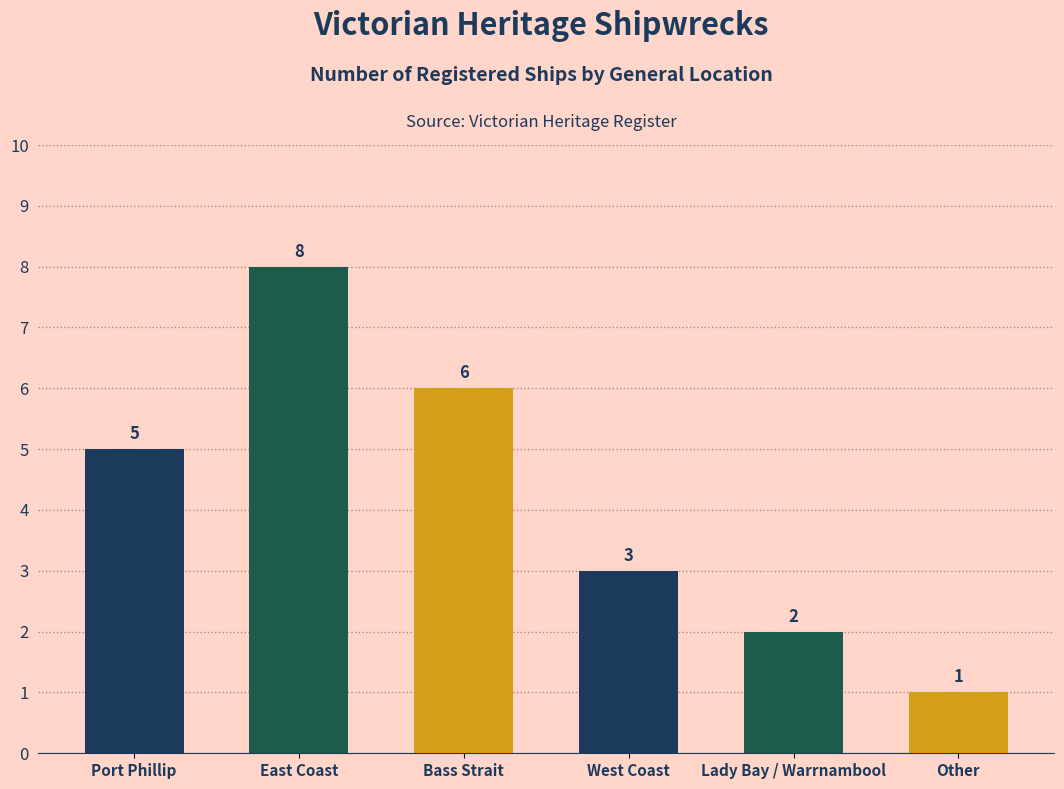

What is the label of the 2nd bar from the left?

East Coast